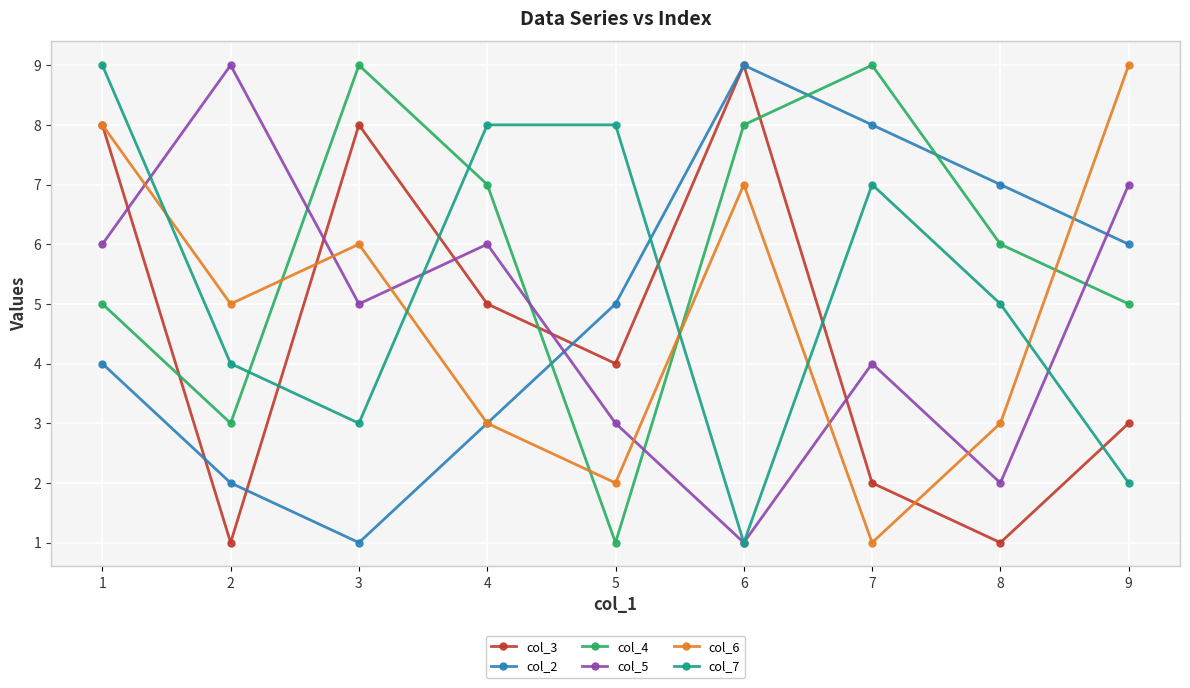

At which label does col_6 reach its minimum?

7